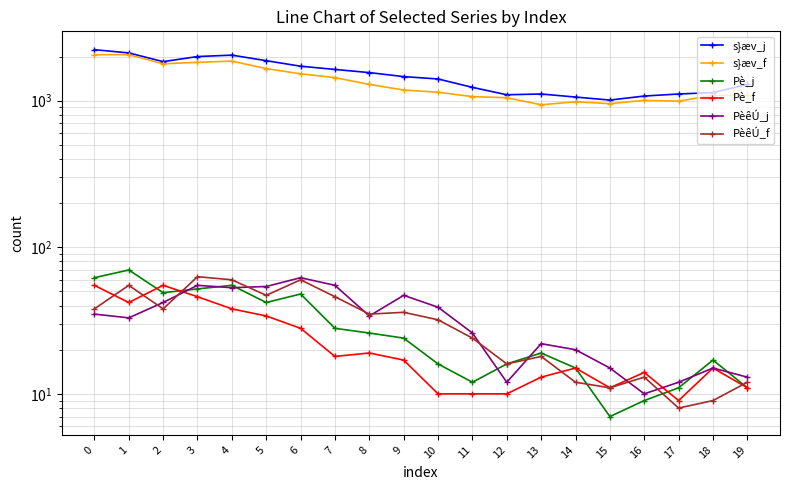

What is the value of the PèêÚ_f point at the 17th from the left?

13